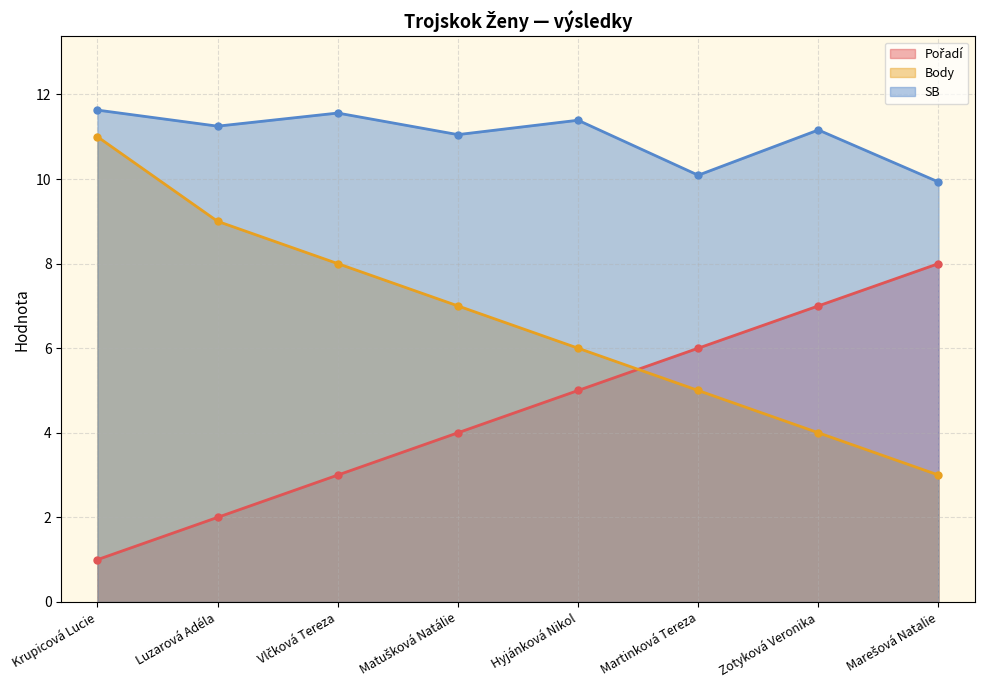

Rank the series at Zotyková Veronika from highest to lowest value.

SB, Pořadí, Body